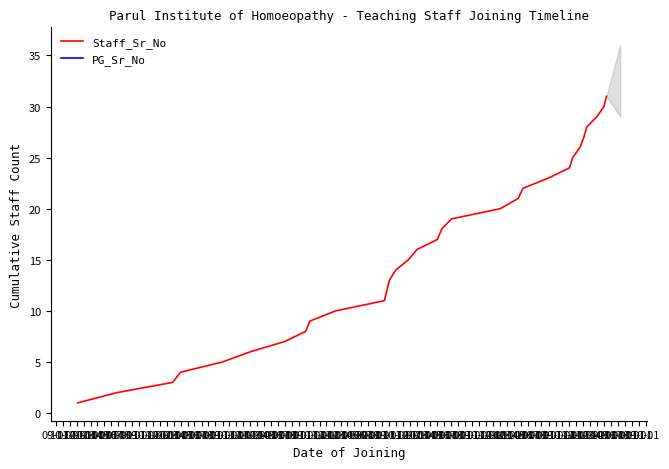

List the labels in order of value, smallest first.

09-01, 10-01, 11-01, 12-01, 01-01, 02-01, 03-01, 04-01, 05-01, 06-01, 07-01, 08-01, 09-01, 10-01, 11-01, 12-01, 01-01, 02-01, 03-01, 04-01, 05-01, 06-01, 07-01, 08-01, 09-01, 10-01, 11-01, 12-01, 01-01, 02-01